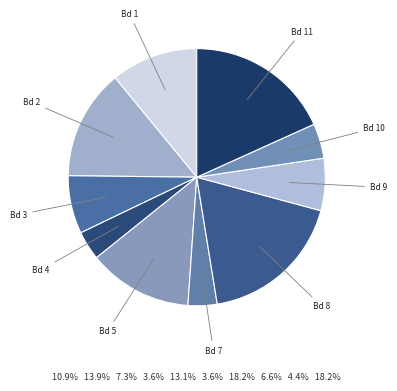

Count the number of slices in the pie.

10